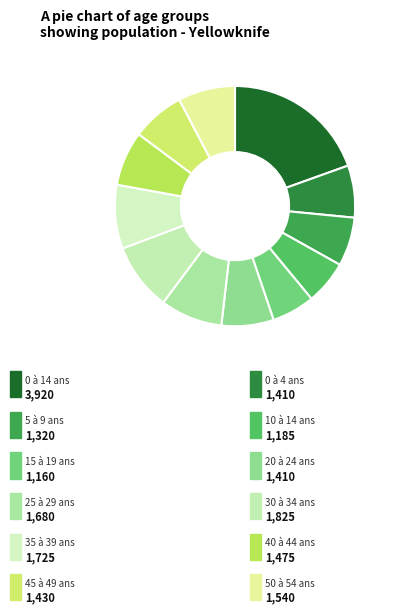

How many segments does this pie chart have?

12